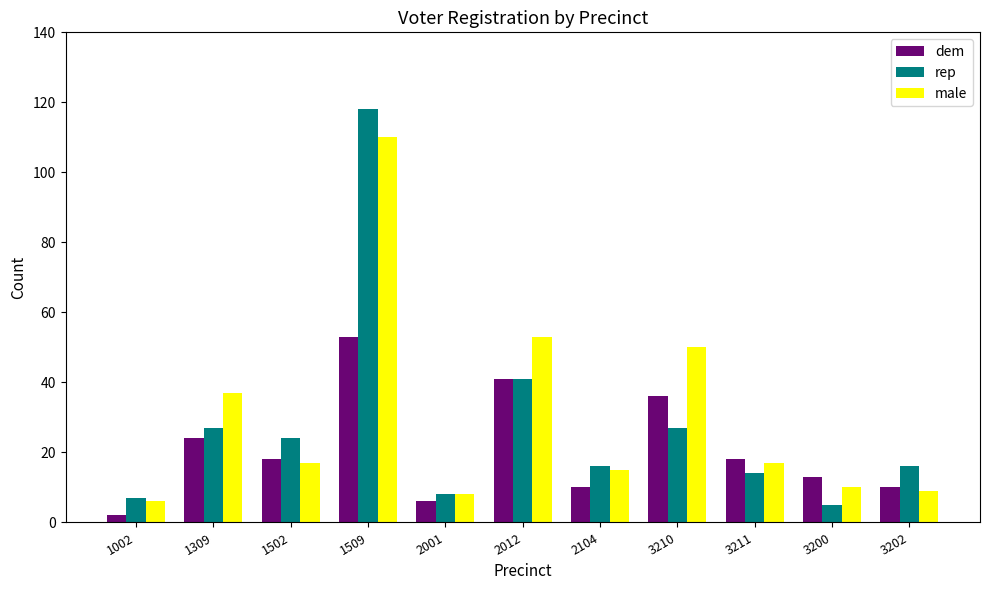

What is the total value across all series at 1002?

15